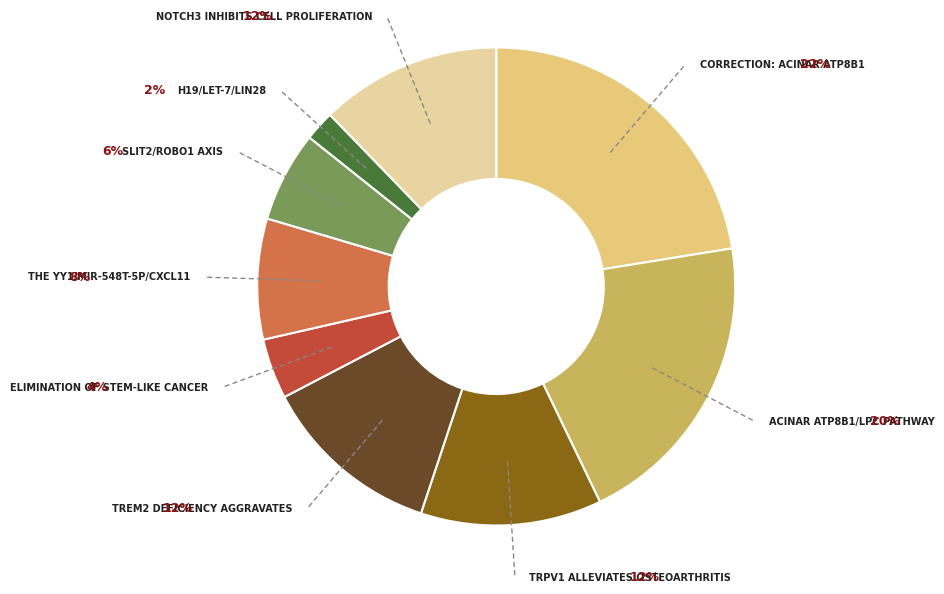

Is there a majority slice in this chart?

No